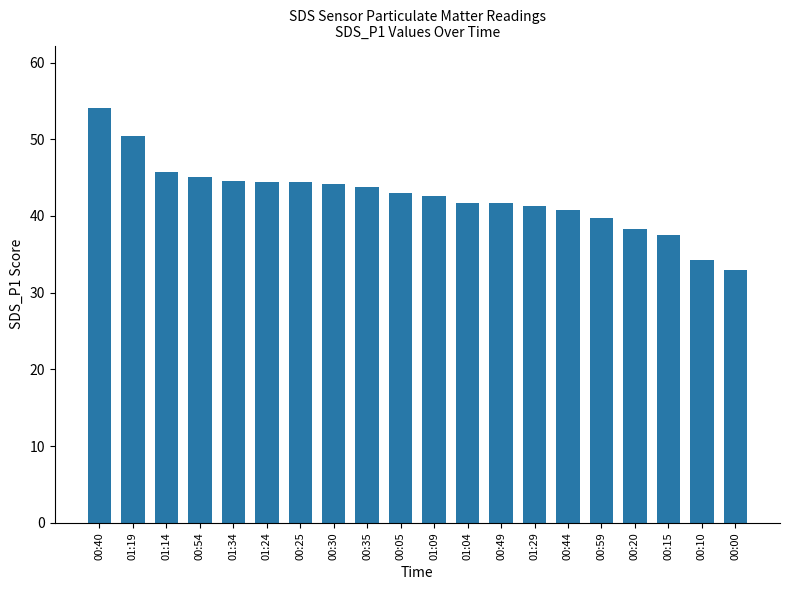

What is the maximum value shown in the chart?

54.1